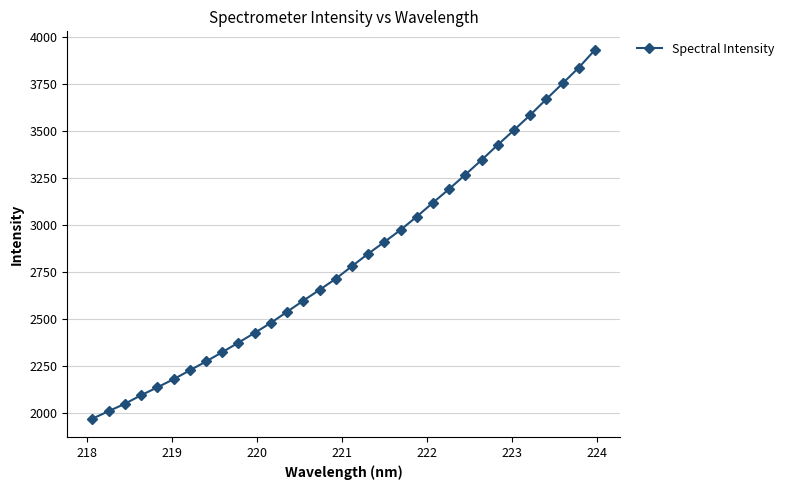

What is the greatest value displayed?

3932.7